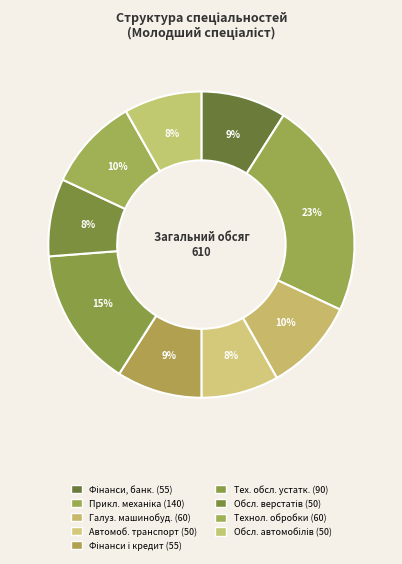

How many segments does this pie chart have?

9